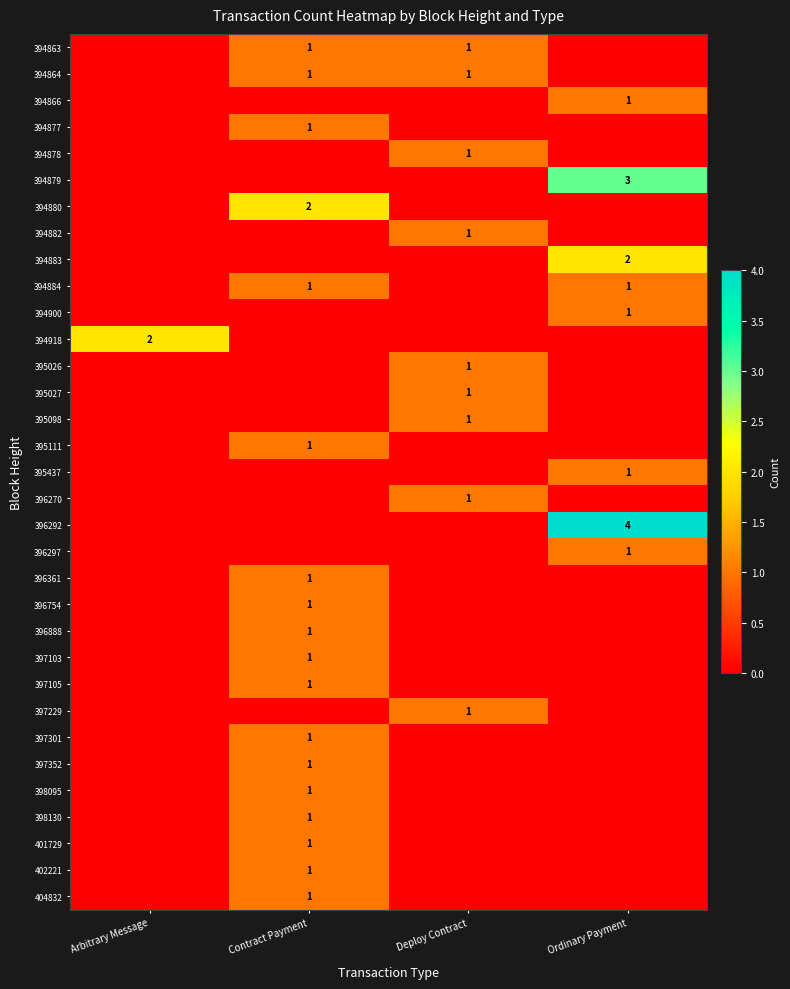

The 397105 series shows 1 at Contract Payment. True or false?

True